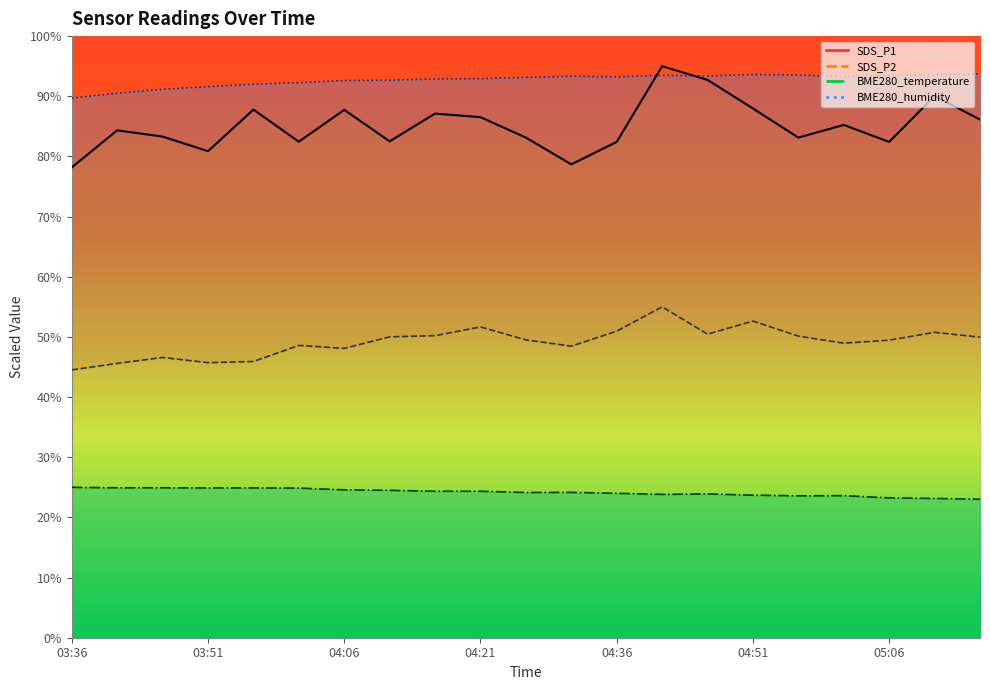

In SDS_P1, how many points are lower than both neighbors (excluding endpoints)?

6